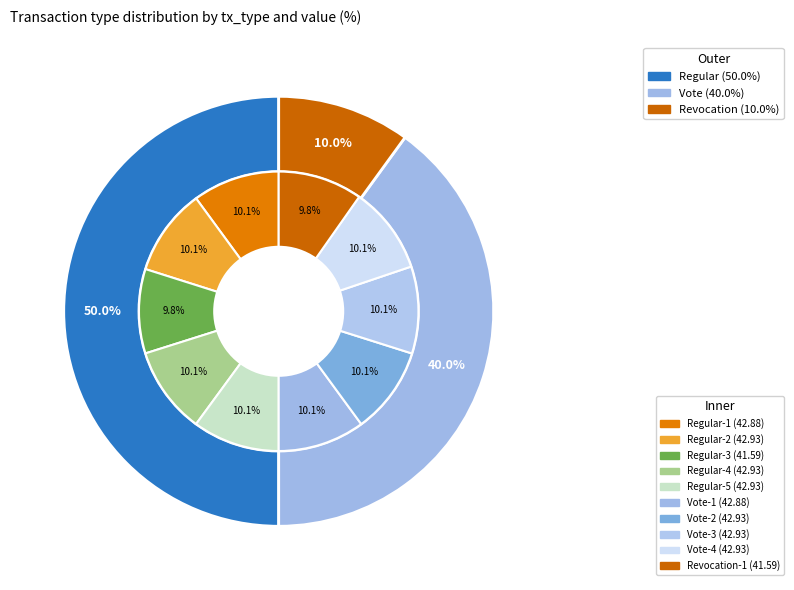

Which slice is the largest?

Regular